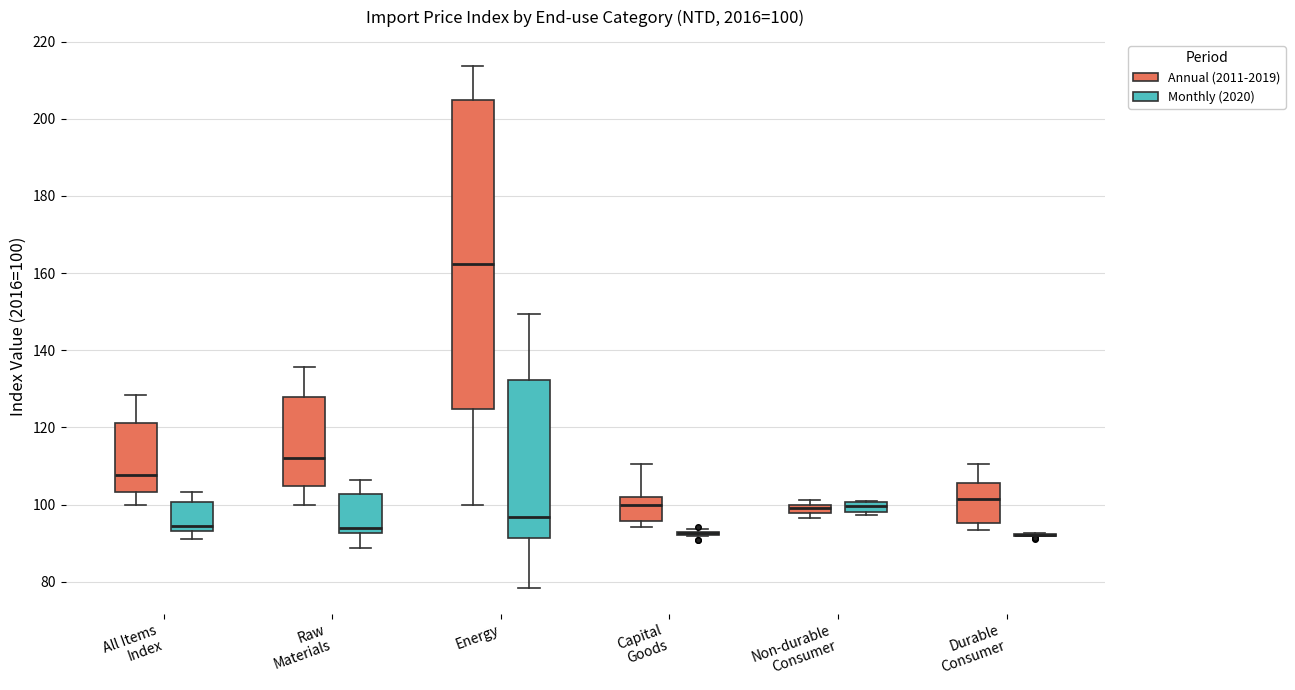

Which box is the tallest, from its lower edge to its upper edge?

Energy (Annual (2011-2019))